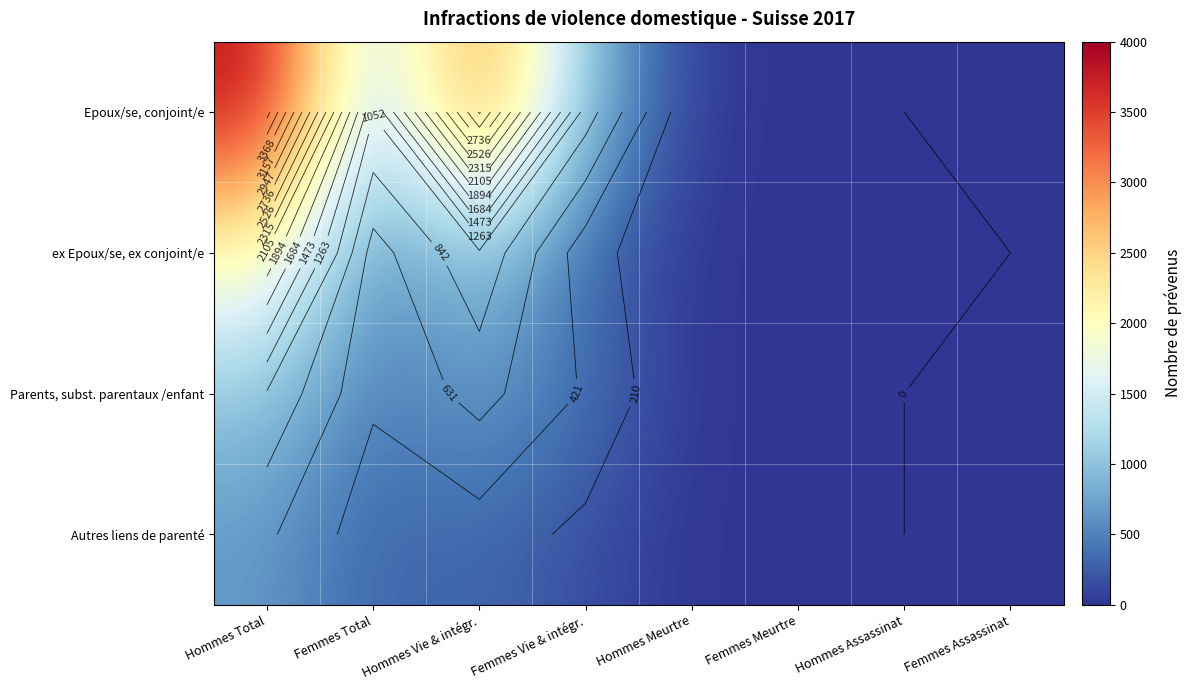

How many data points in ex Epoux/se, ex conjoint/e are less than 297?

4